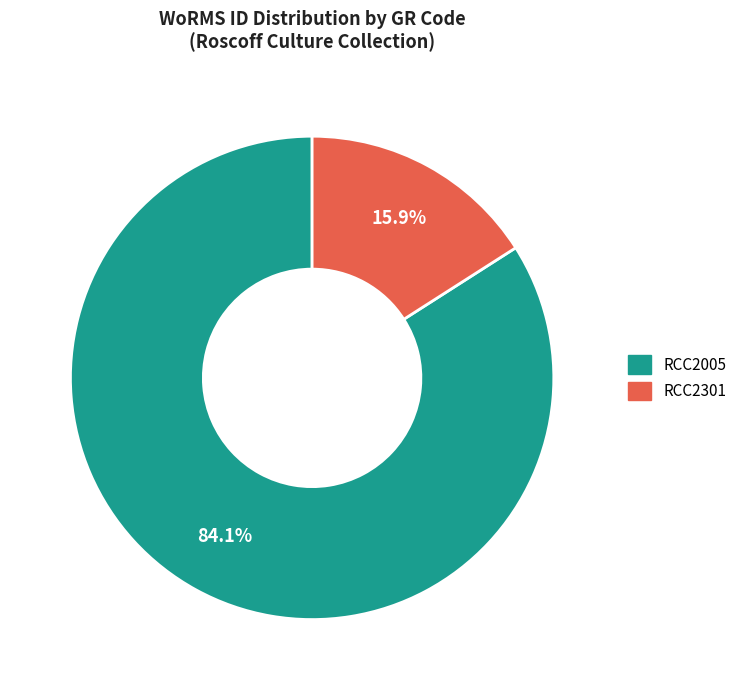

Does any single category account for the majority?

Yes